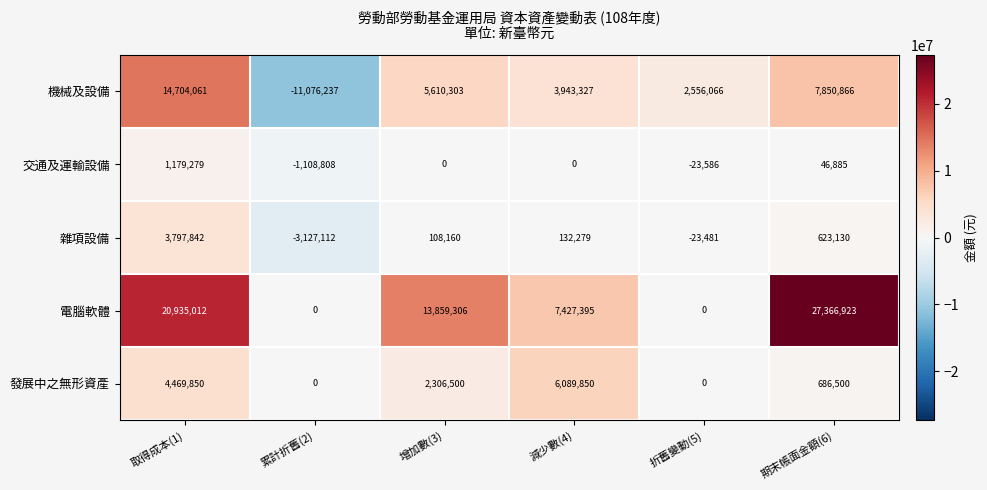

What is the total value across all series at 減少數(4)?

17592851